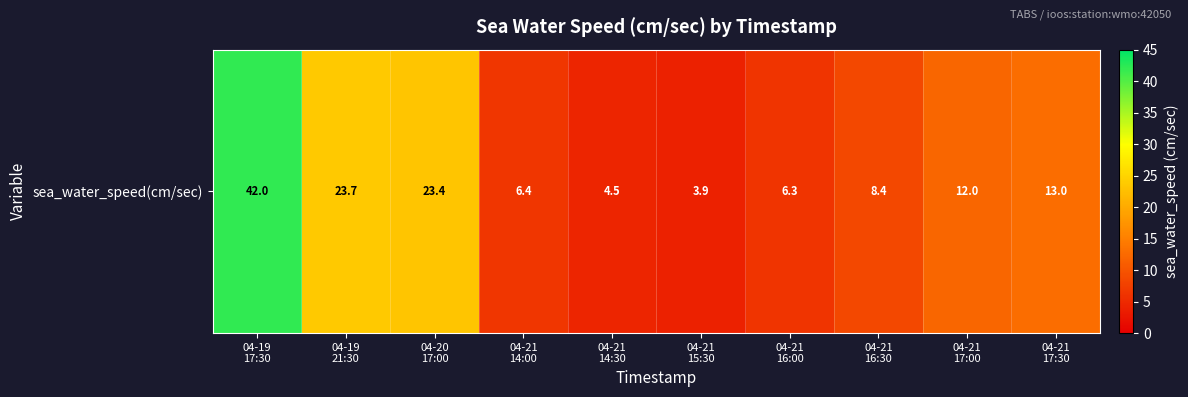

Reading right to left, list all the values displayed in this chart.

04-21
17:30=13.0	04-21
17:00=12.0	04-21
16:30=8.4	04-21
16:00=6.3	04-21
15:30=3.9	04-21
14:30=4.5	04-21
14:00=6.4	04-20
17:00=23.4	04-19
21:30=23.7	04-19
17:30=42.0